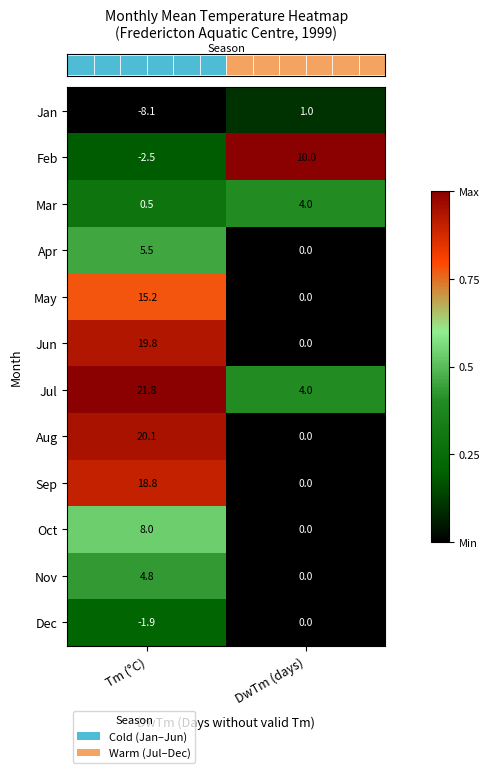

Reading left to right, what are all the values shown in this chart?

Jan: -8.1	1.0
Feb: -2.5	10.0
Mar: 0.5	4.0
Apr: 5.5	0.0
May: 15.2	0.0
Jun: 19.8	0.0
Jul: 21.8	4.0
Aug: 20.1	0.0
Sep: 18.8	0.0
Oct: 8.0	0.0
Nov: 4.8	0.0
Dec: -1.9	0.0